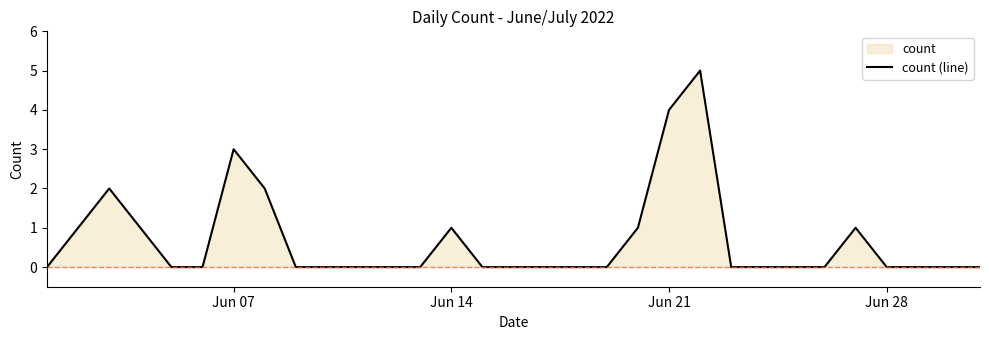

What is the difference between the maximum and second lowest values?

5